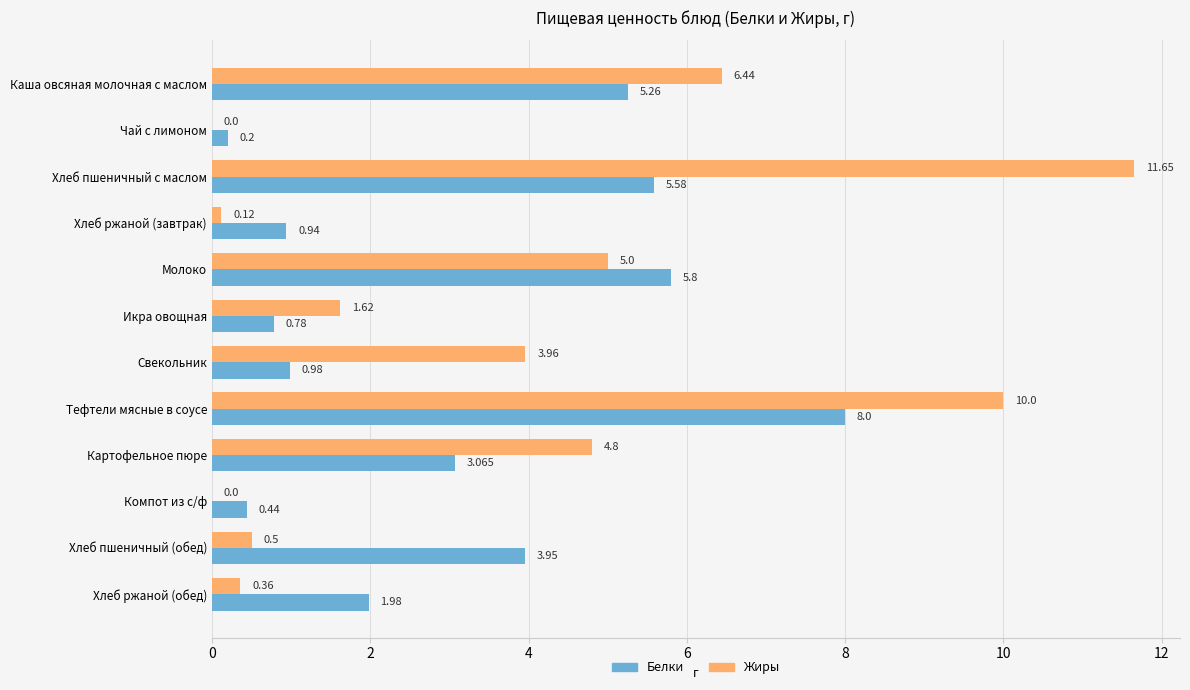

Between Чай с лимоном and Икра овощная, which series saw the biggest shift?

Жиры